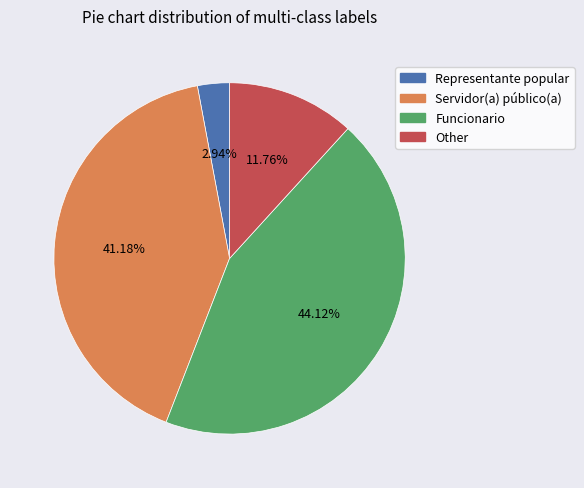

To the nearest percent, what portion does Other represent?

12%